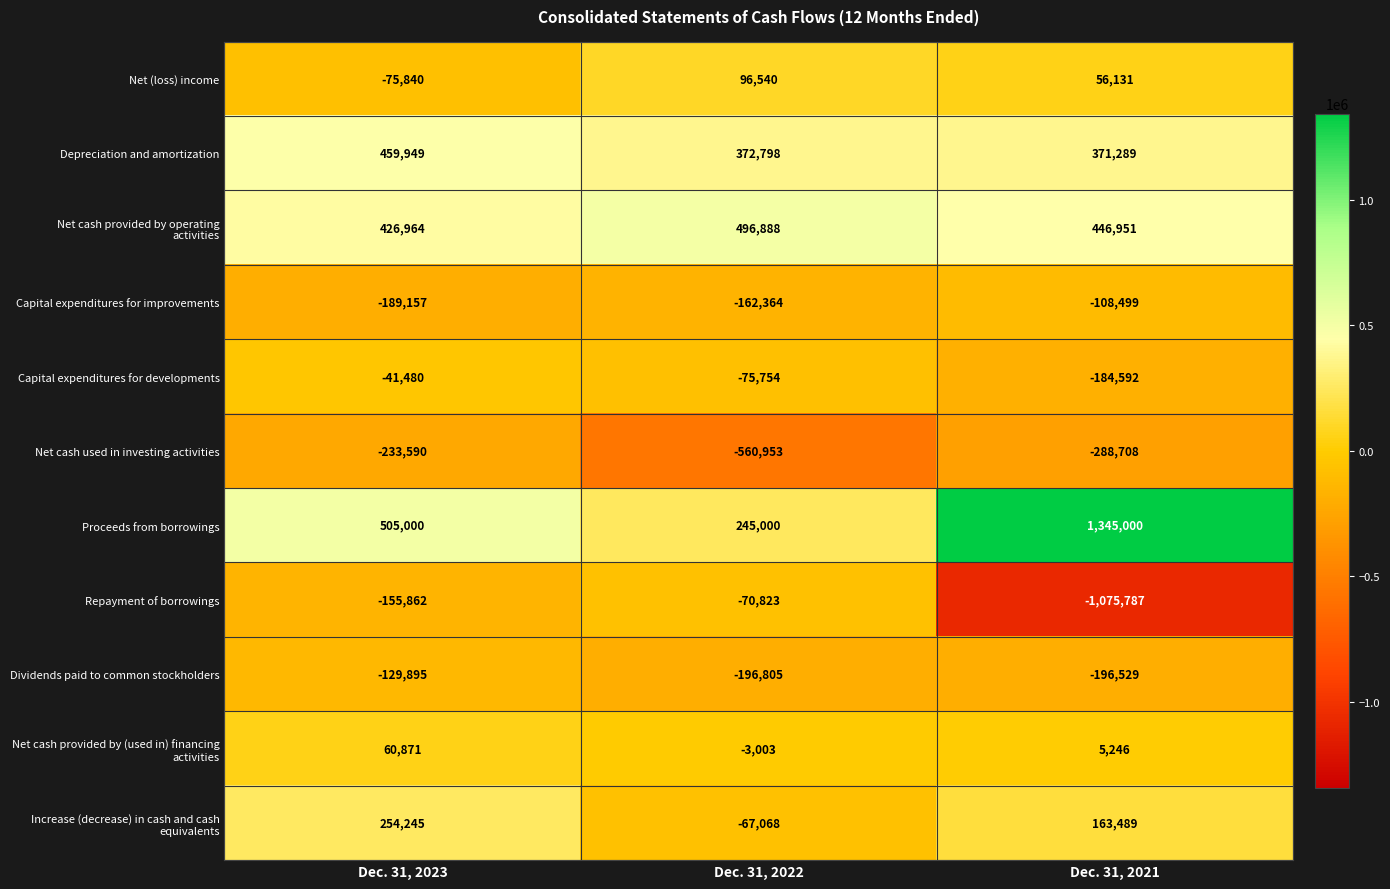

How many values in the Net cash used in investing activities series are below -288708?

1